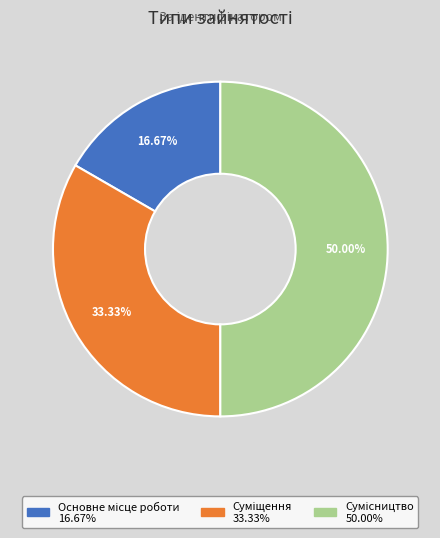

What is the smallest slice in the pie chart?

Основне місце роботи